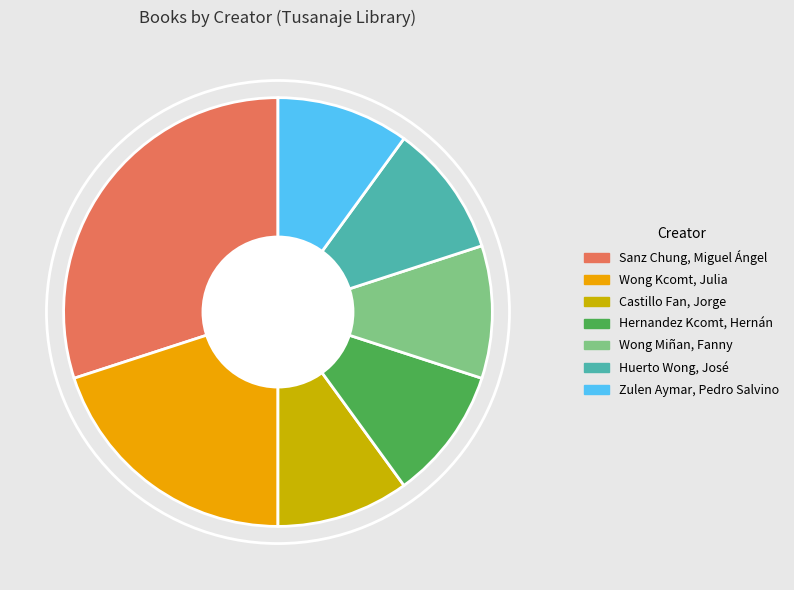

Which category has the biggest portion of the pie?

Sanz Chung, Miguel Ángel